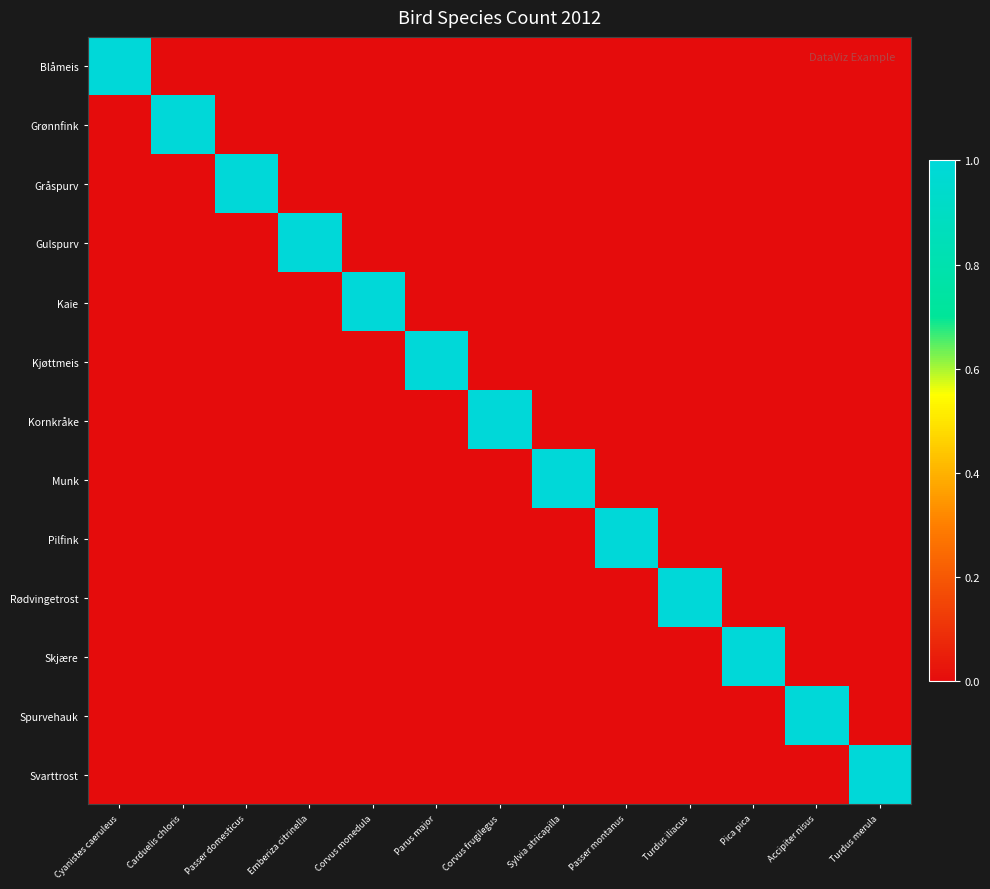

At which category is the sum across all series the highest?

Cyanistes caeruleus